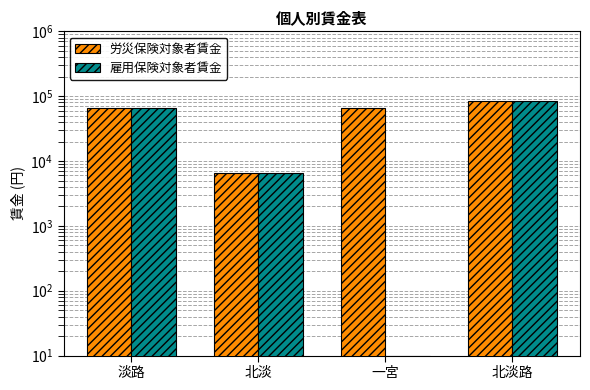

Which has a higher value, 北淡路 or 一宮?

北淡路